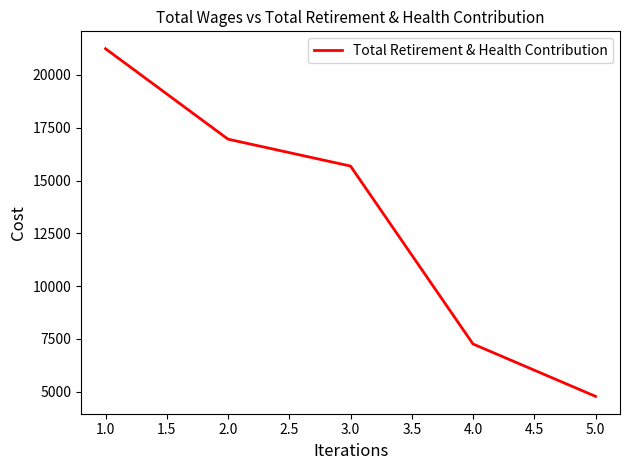

What is the minimum value shown in the chart?

4782